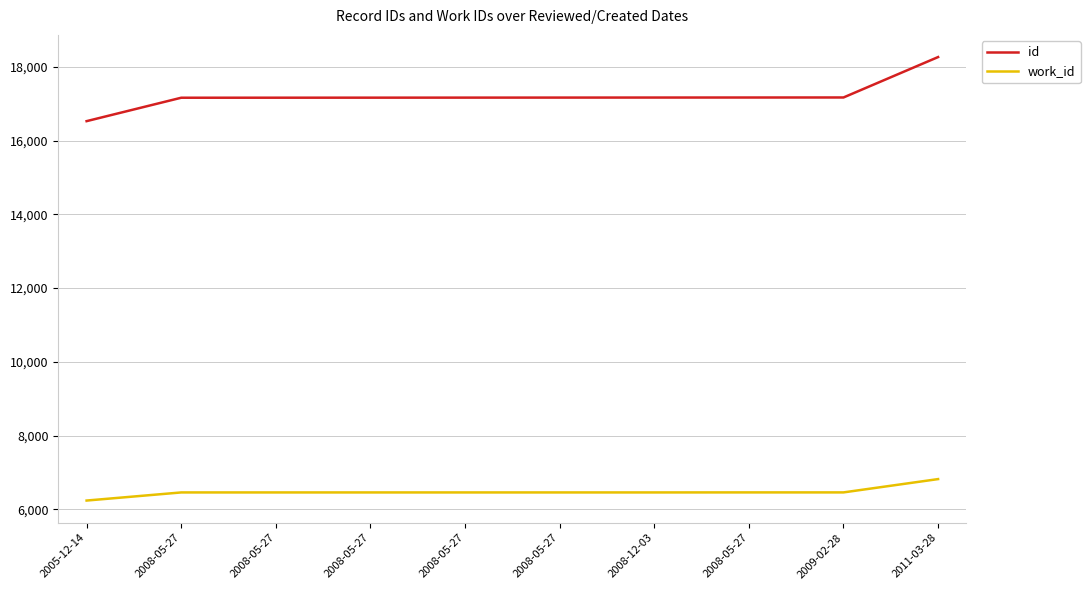

What is the difference between the second highest and second lowest values in the id series?

7